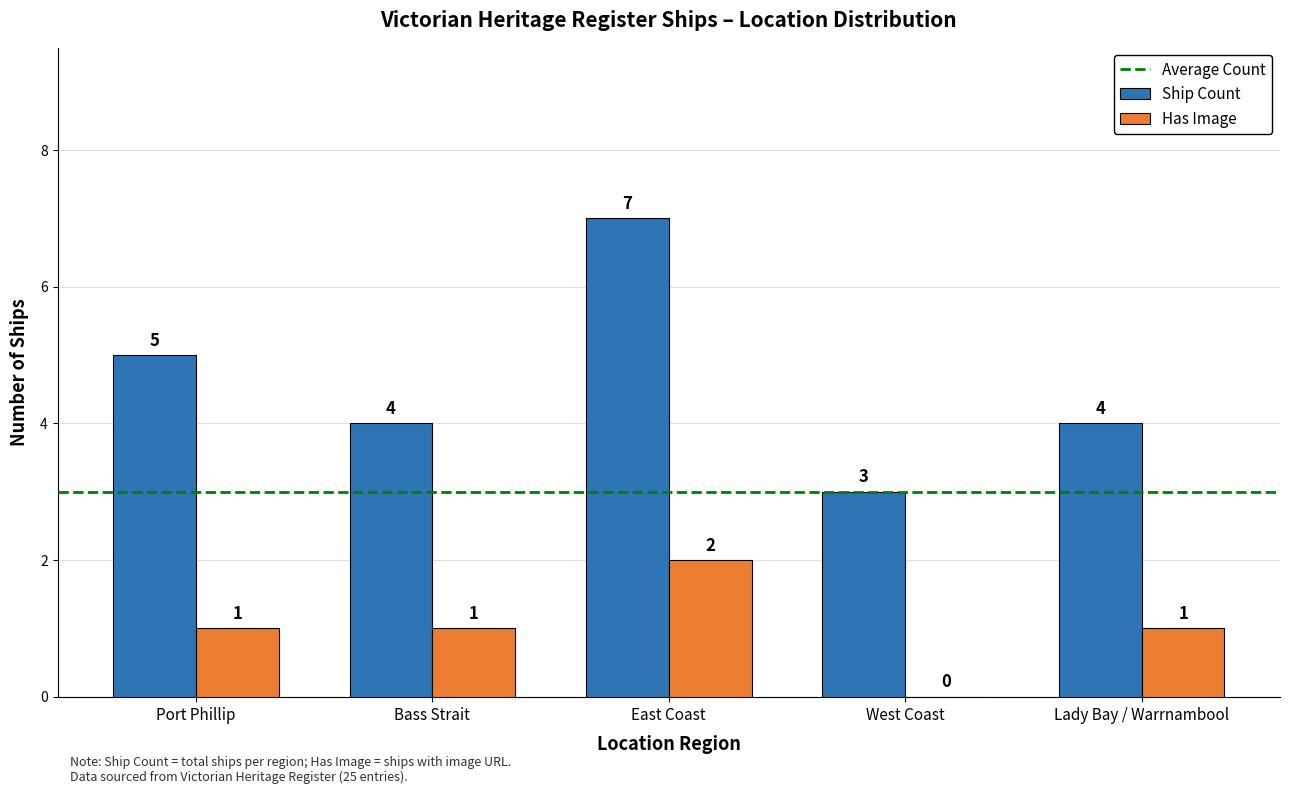

How many data points does each series have?

5